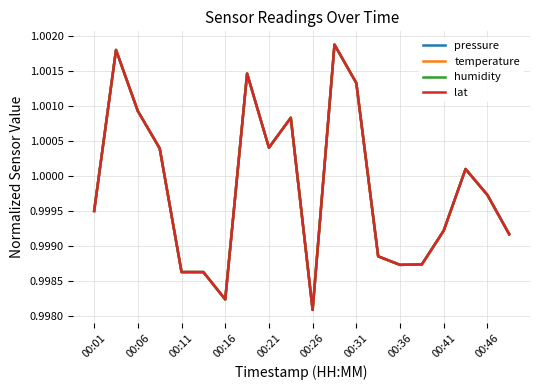

Does the chart display data point markers on the line(s)?

No